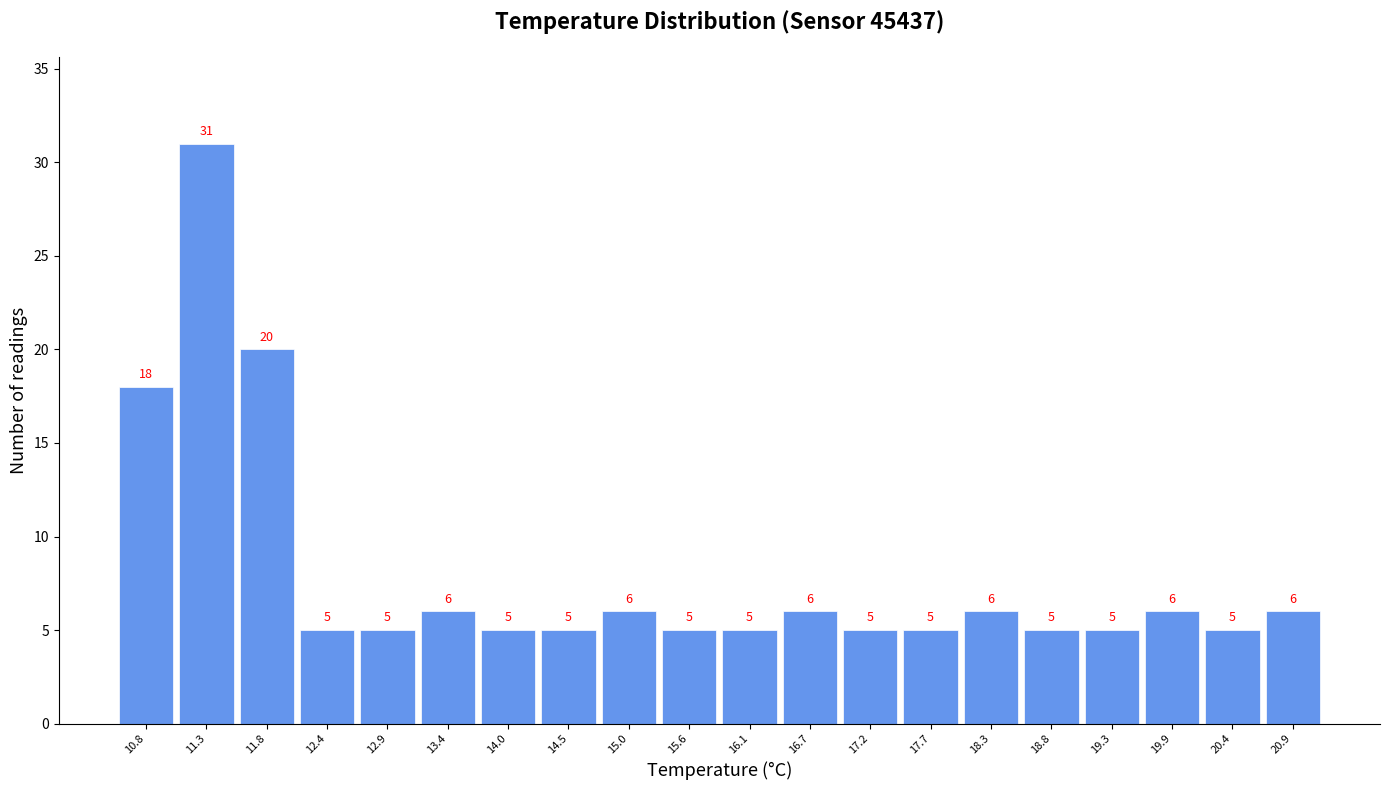

Reading left to right, list every bar in this chart as the range it spans on the x-axis followed by its height. The bar edges are not printed on the chart, so give them approximately, as read against the axis.

10.5 to 11.0: 18
11.0 to 11.6: 31
11.6 to 12.1: 20
12.1 to 12.6: 5
12.6 to 13.2: 5
13.2 to 13.7: 6
13.7 to 14.2: 5
14.2 to 14.8: 5
14.8 to 15.3: 6
15.3 to 15.9: 5
15.9 to 16.4: 5
16.4 to 16.9: 6
16.9 to 17.5: 5
17.5 to 18.0: 5
18.0 to 18.5: 6
18.5 to 19.1: 5
19.1 to 19.6: 5
19.6 to 20.1: 6
20.1 to 20.7: 5
20.7 to 21.2: 6